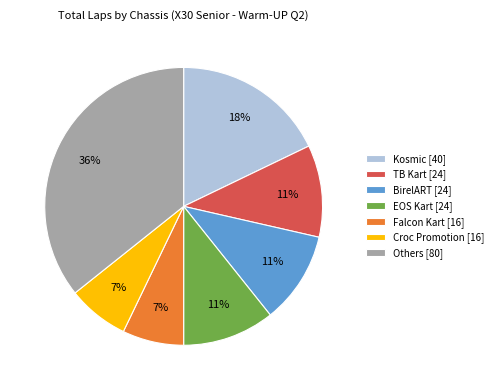

Combined, do BirelART [24] and Kosmic [40] account for over 50%?

No